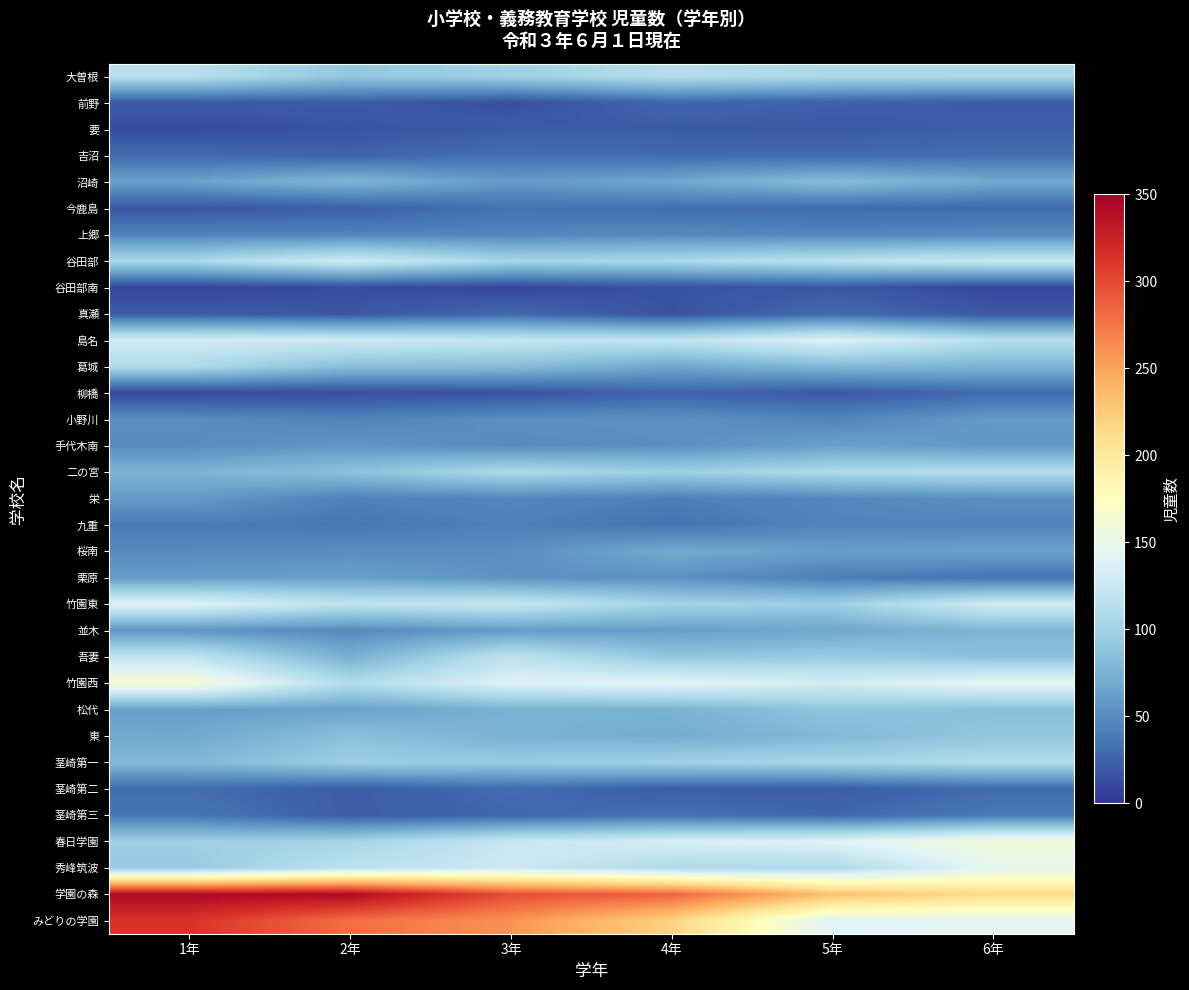

Which series has the widest spread of values?

みどりの学園